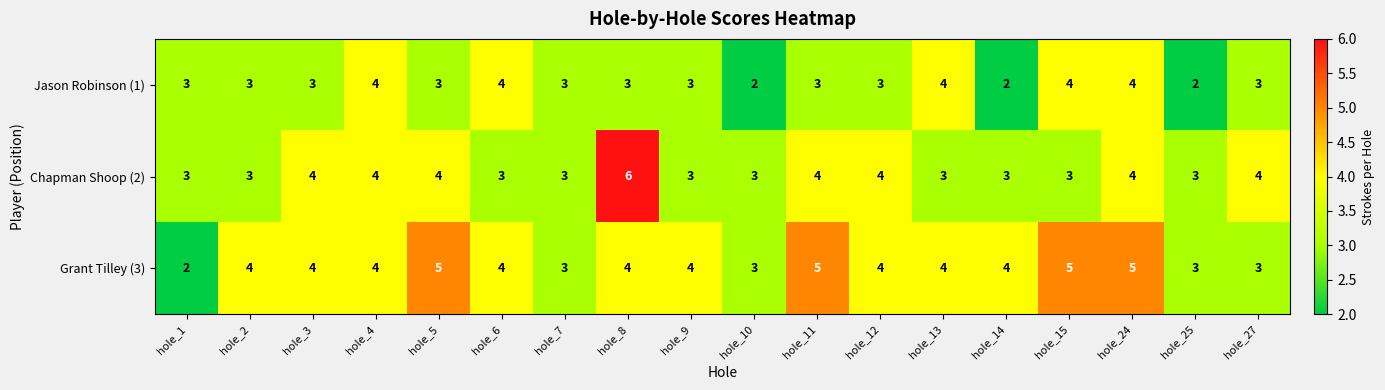

The Grant Tilley (3) series shows 2 at hole_13. True or false?

False